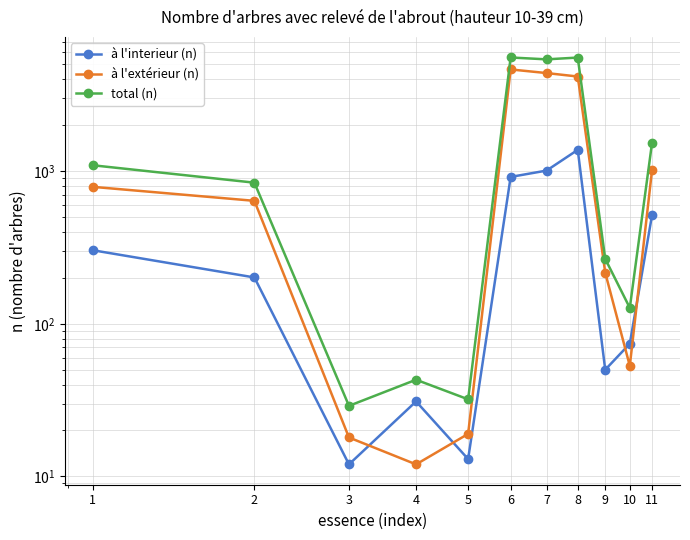

How many interior local valleys does the total (n) series have?

4